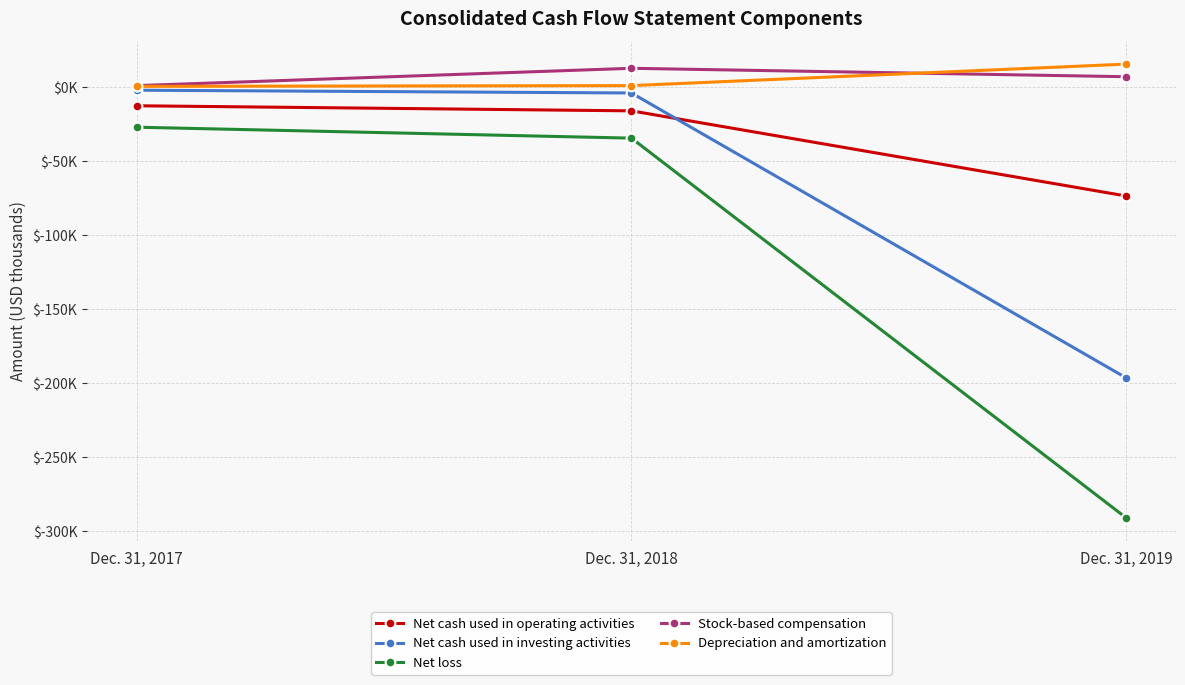

Read the Net cash used in operating activities value at Dec. 31, 2019.

-73477